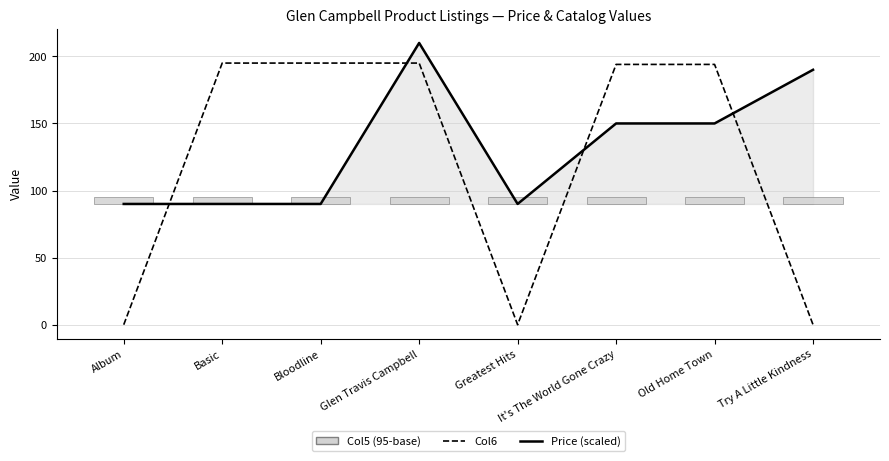

What is the difference between the second highest and second lowest values in the Price (scaled) series?

100